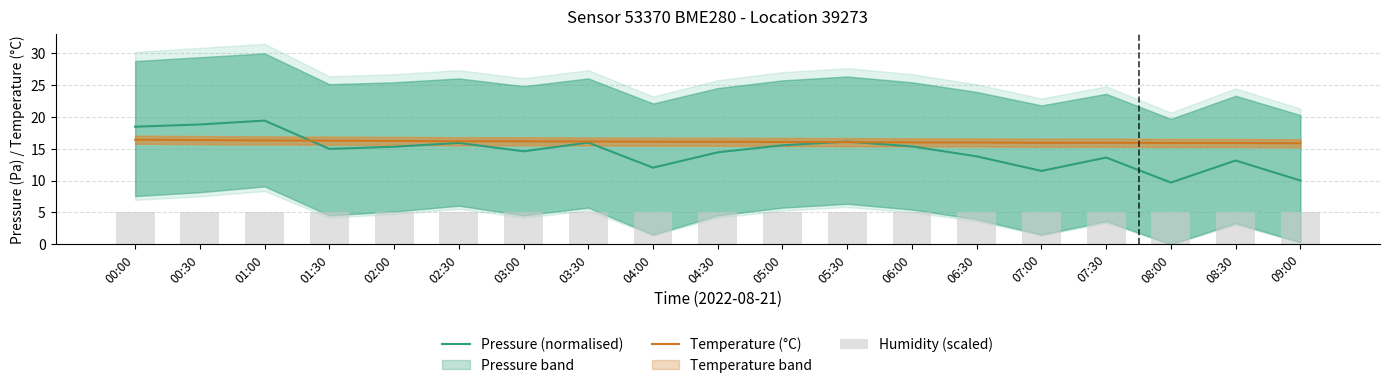

What is the total value across all series at 08:00?

30.6